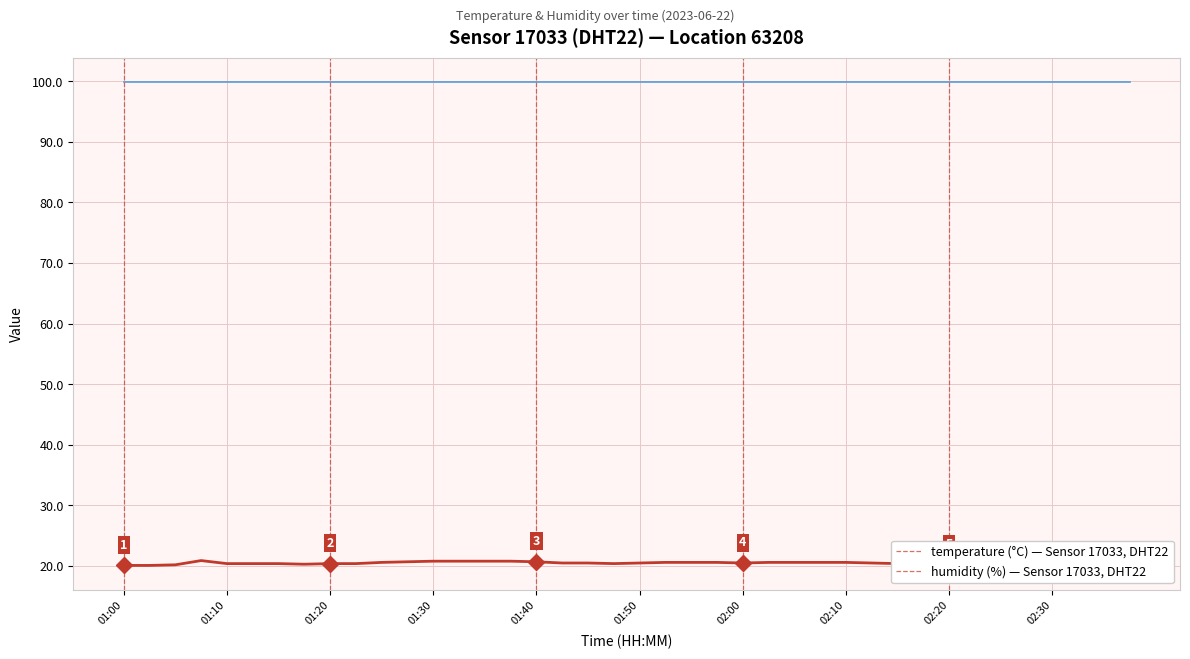

Which label corresponds to the smallest value in the chart?

01:00